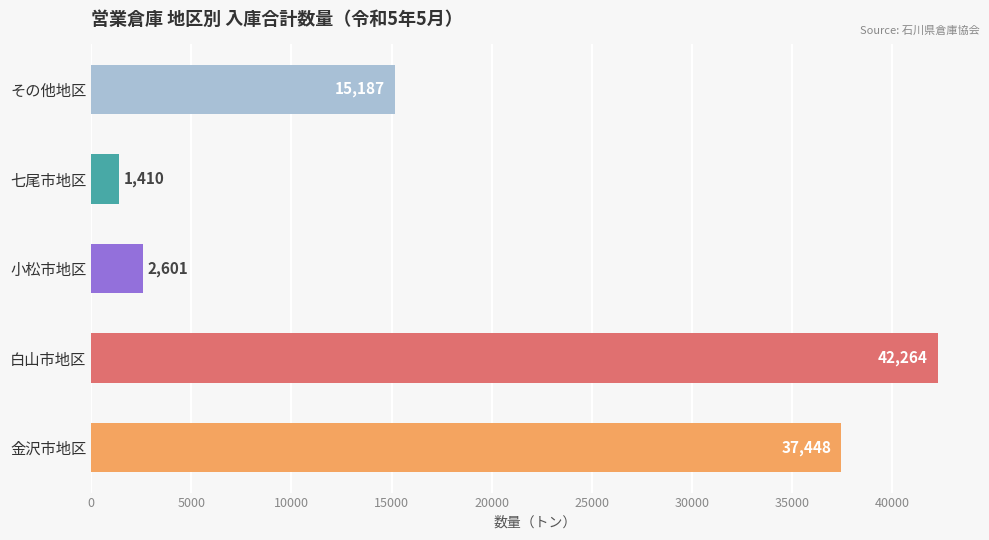

What is the maximum value shown in the chart?

42264.3